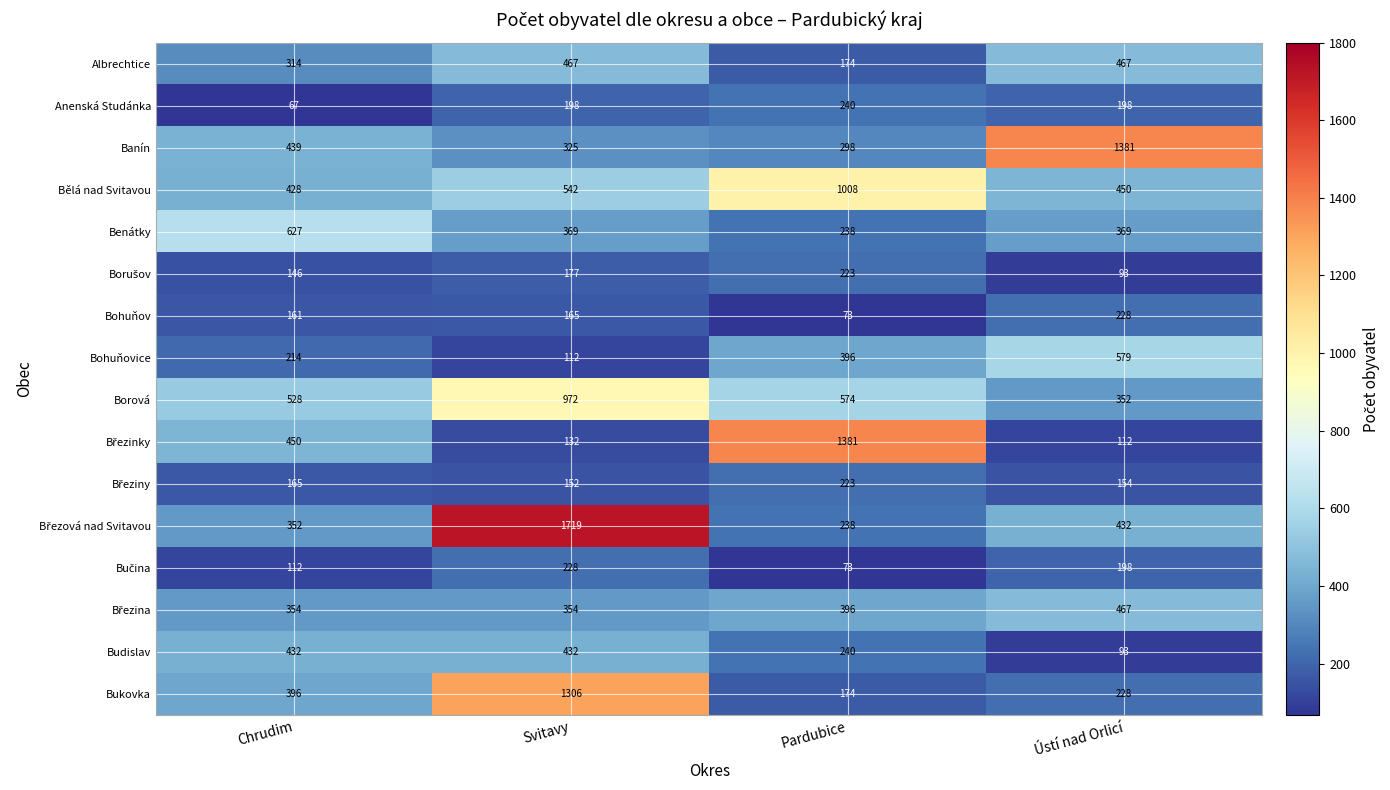

At how many categories does at least one series exceed 660?

3